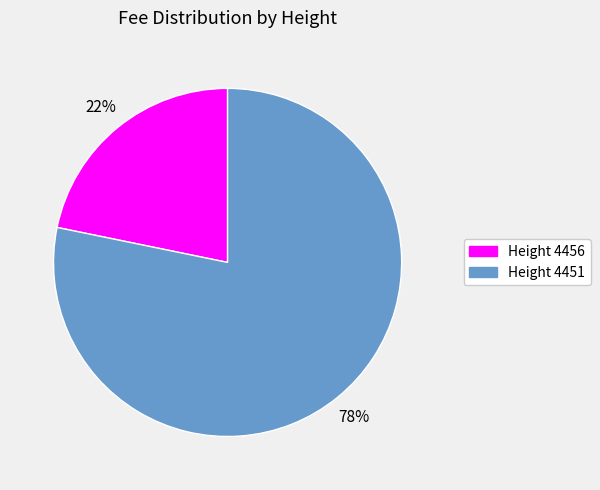

Is there a majority slice in this chart?

Yes